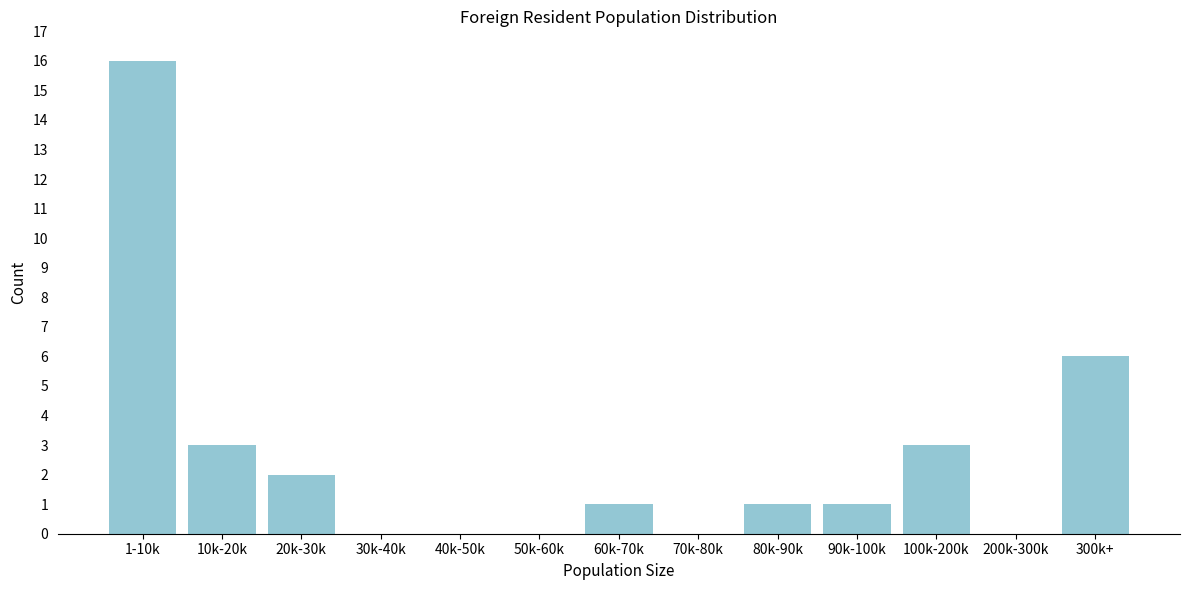

Reading left to right, transcribe all the data shown in this chart.

1-10k=16	10k-20k=3	20k-30k=2	30k-40k=0	40k-50k=0	50k-60k=0	60k-70k=1	70k-80k=0	80k-90k=1	90k-100k=1	100k-200k=3	200k-300k=0	300k+=6